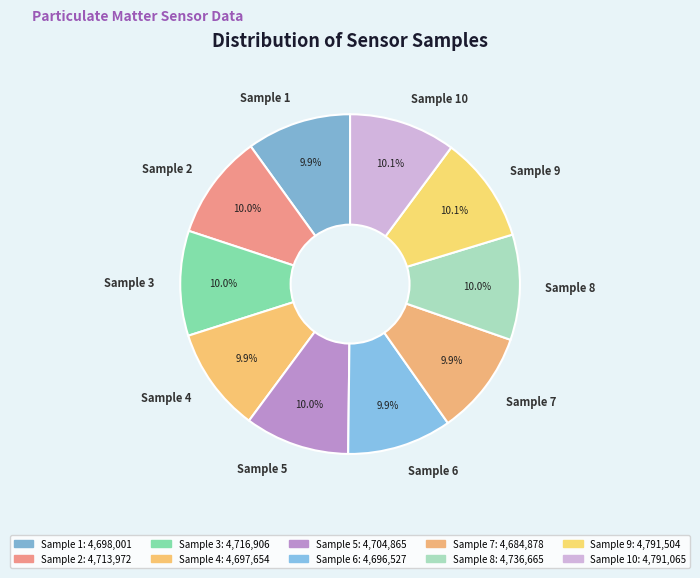

How much of the chart is everything except Sample 5?

90.0%